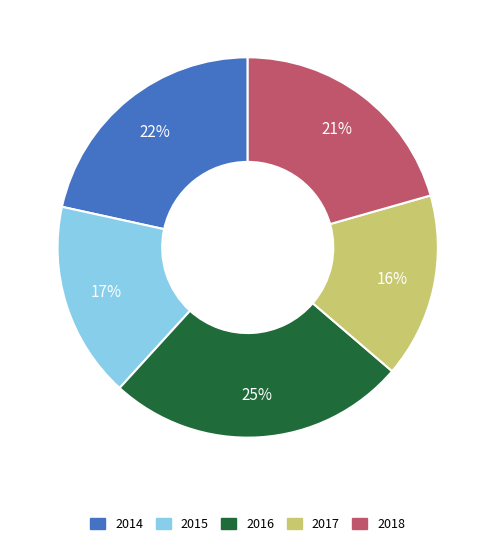

To the nearest percent, what is the average slice percentage?

20%